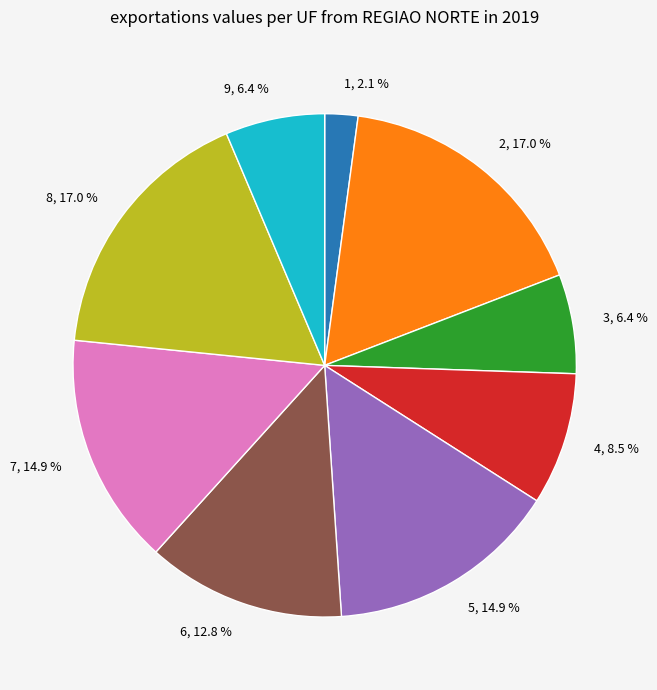

Is the sum of 7 and 2 greater than half?

No